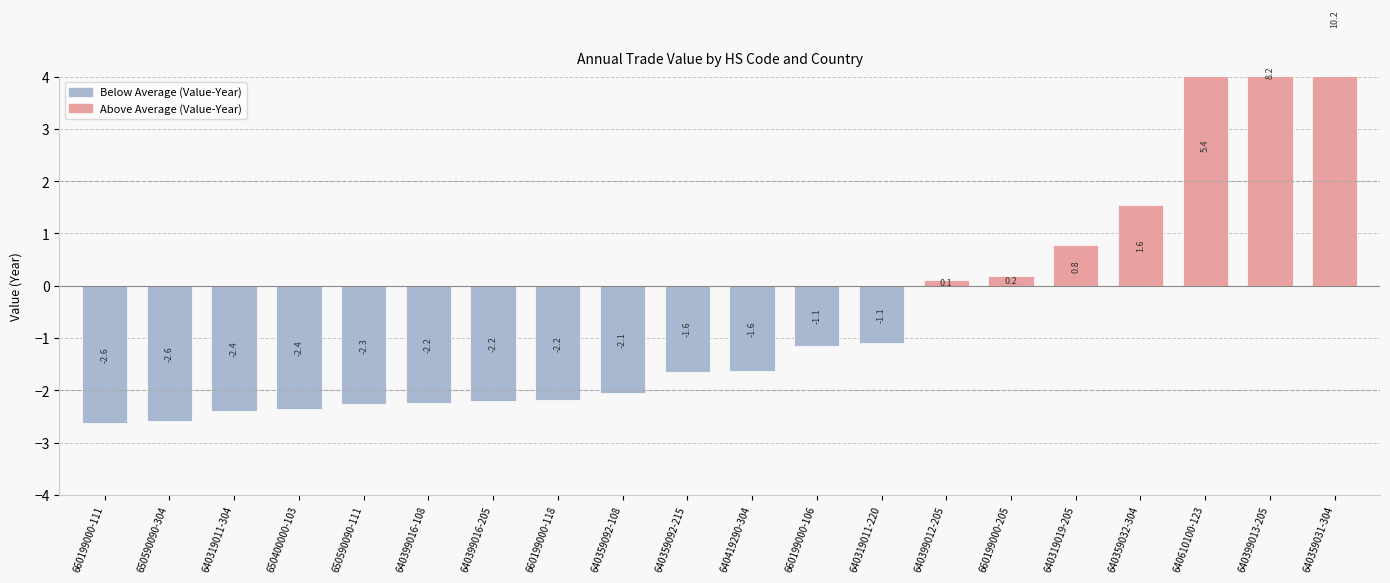

Which has a higher value, 640359032-304 or 640359092-215?

640359032-304